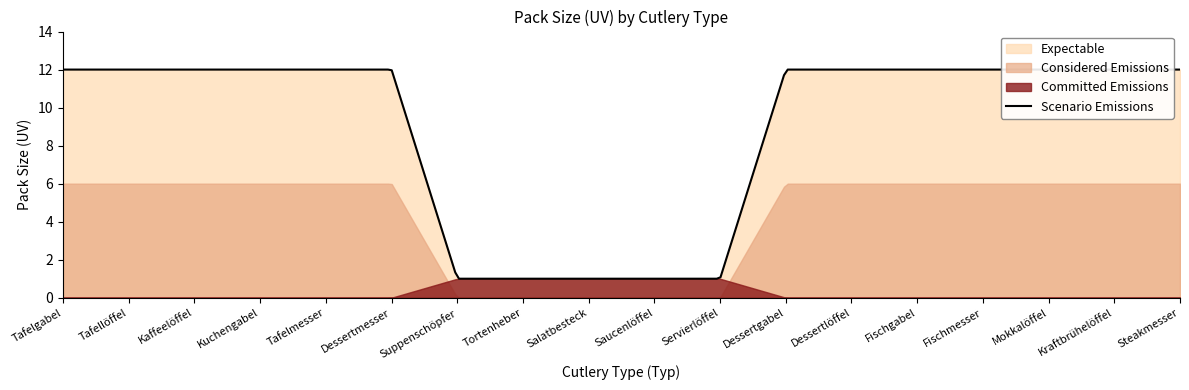

What is the greatest value displayed?

12